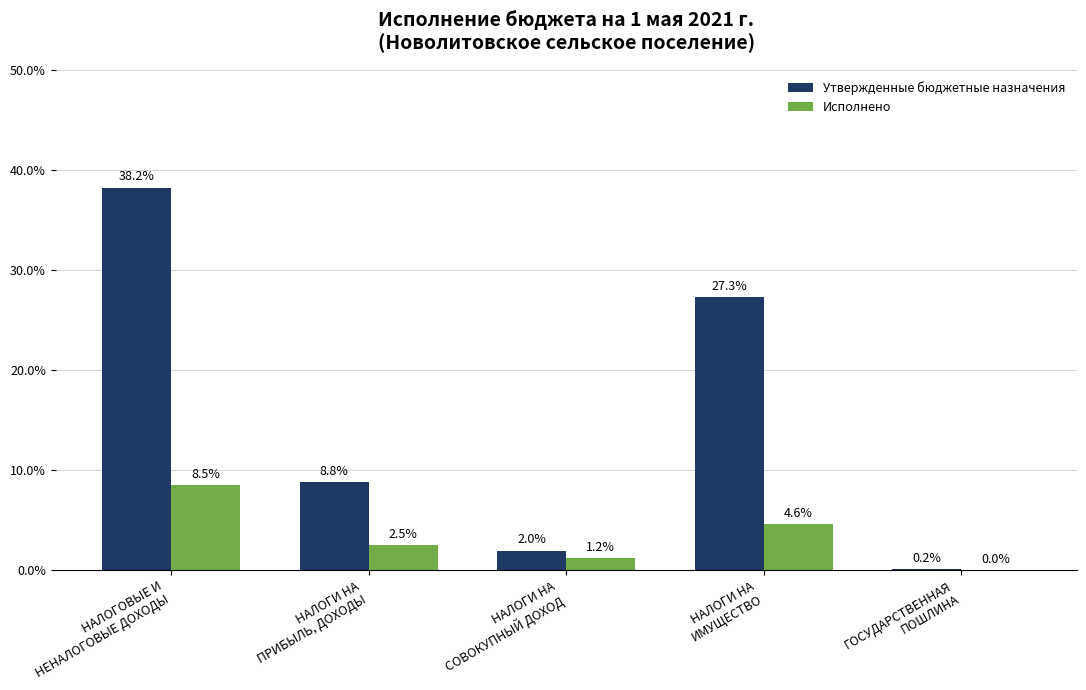

Is the value of Исполнено at НАЛОГИ НА
ПРИБЫЛЬ, ДОХОДЫ greater than the value of Утвержденные бюджетные назначения at НАЛОГИ НА
СОВОКУПНЫЙ ДОХОД?

Yes